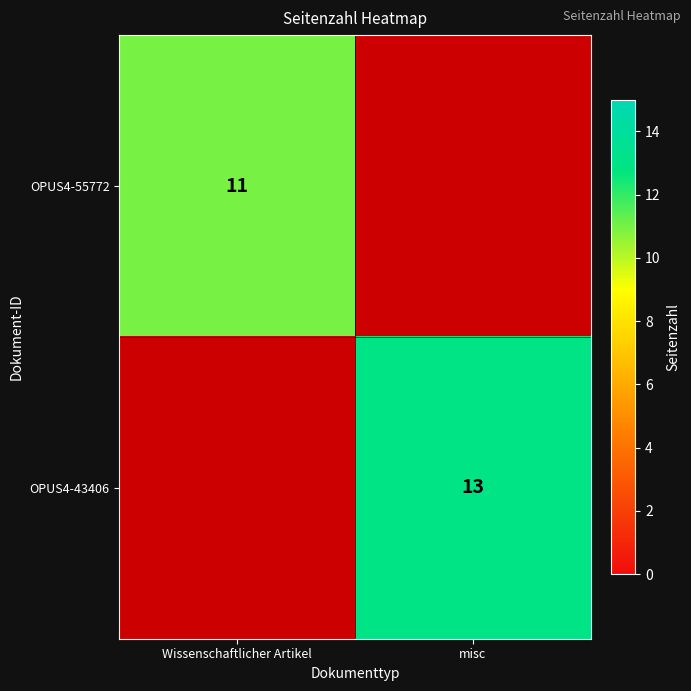

Is it true that OPUS4-43406 equals 6 at misc?

False